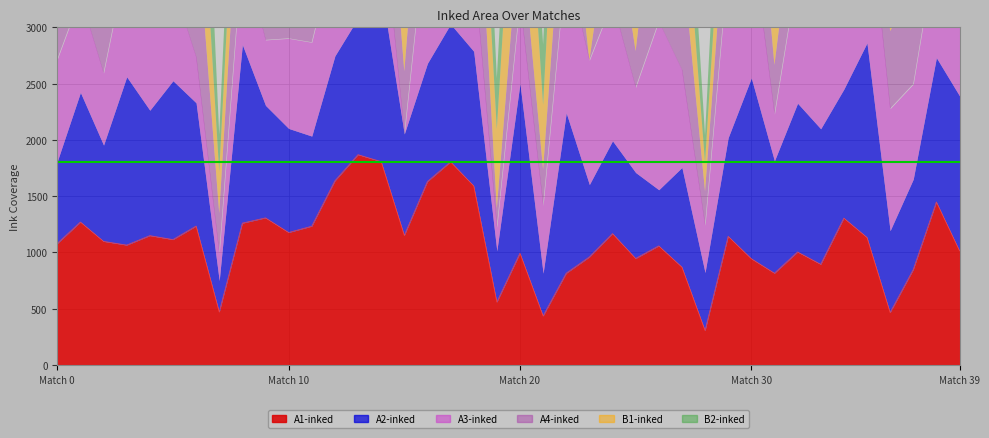

True or false: A2-inked and A4-inked intersect in this chart.

True